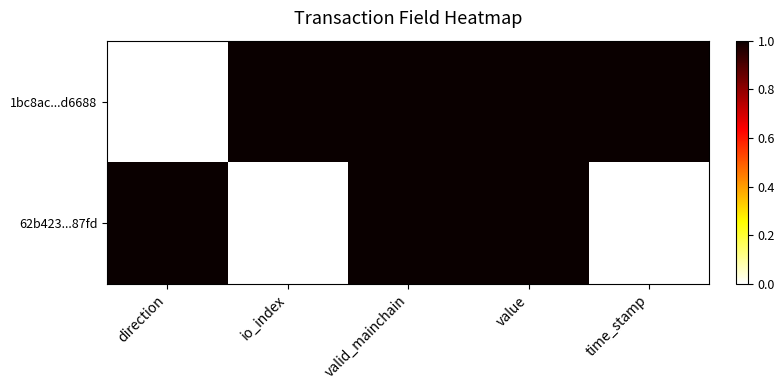

Reading left to right, extract all data points from this chart.

1bc8ac...d6688: direction=0	io_index=1	valid_mainchain=1	value=1	time_stamp=1
62b423...87fd: direction=1	io_index=0	valid_mainchain=1	value=1	time_stamp=0